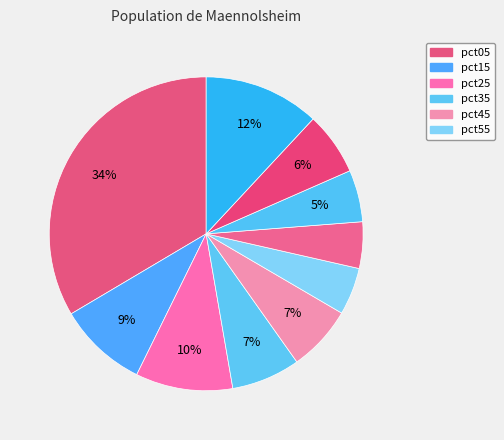

How many slices are in this pie chart?

10